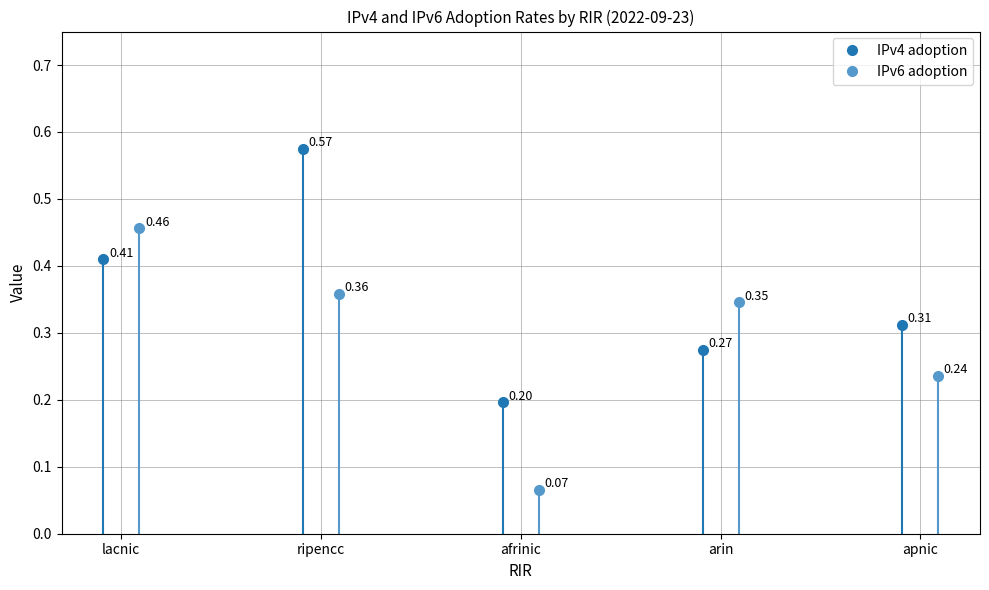

Reading left to right, list all the values displayed in this chart.

IPv4 adoption: lacnic=0.4	ripencc=0.6	afrinic=0.2	arin=0.3	apnic=0.3
IPv6 adoption: lacnic=0.5	ripencc=0.4	afrinic=0.1	arin=0.3	apnic=0.2